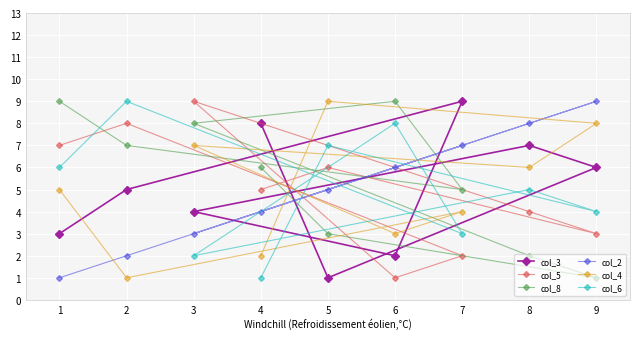

Which series has the largest range (max minus min)?

col_3